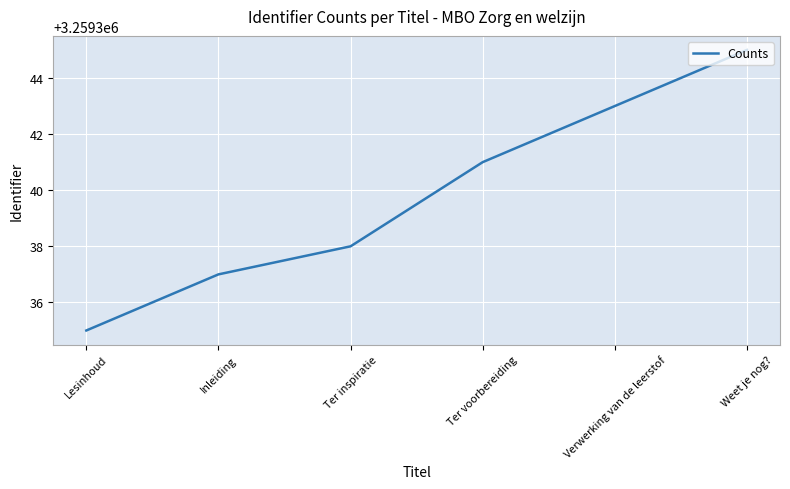

True or false: the data shows 3259335 at Lesinhoud.

True